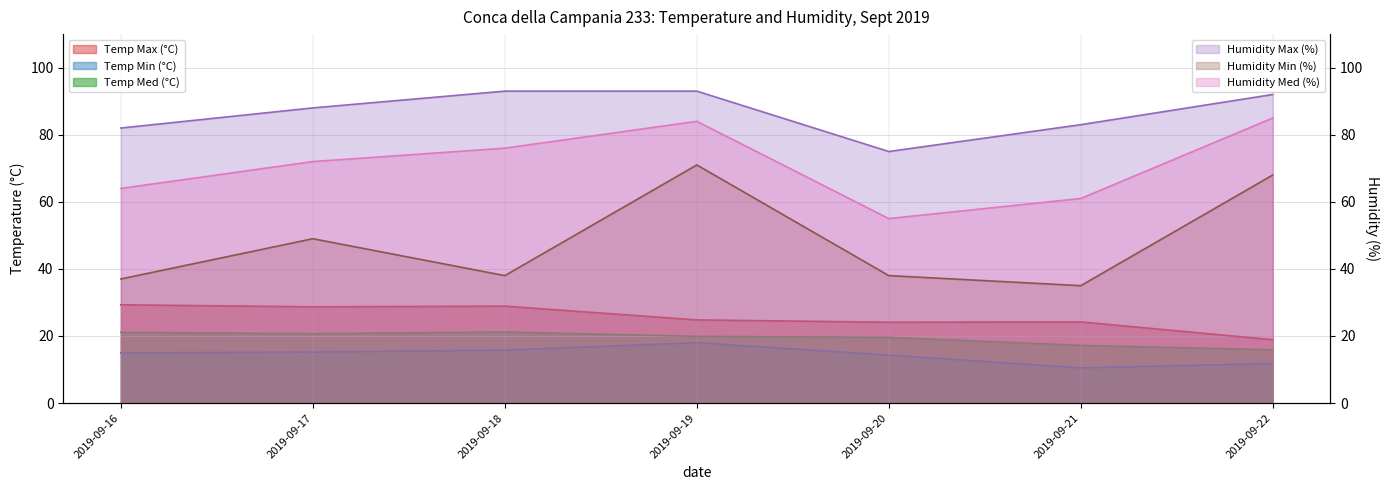

Reading right to left, what are all the values shown in this chart?

Temp Max (°C): 18.9	24.2	24.1	24.8	28.9	28.7	29.3
Temp Min (°C): 11.8	10.5	14.3	18.0	15.8	15.2	15.0
Temp Med (°C): 15.9	17.2	19.6	19.9	21.2	20.7	21.1
Humidity Max (%): 92.0	83.0	75.0	93.0	93.0	88.0	82.0
Humidity Min (%): 68.0	35.0	38.0	71.0	38.0	49.0	37.0
Humidity Med (%): 85.0	61.0	55.0	84.0	76.0	72.0	64.0